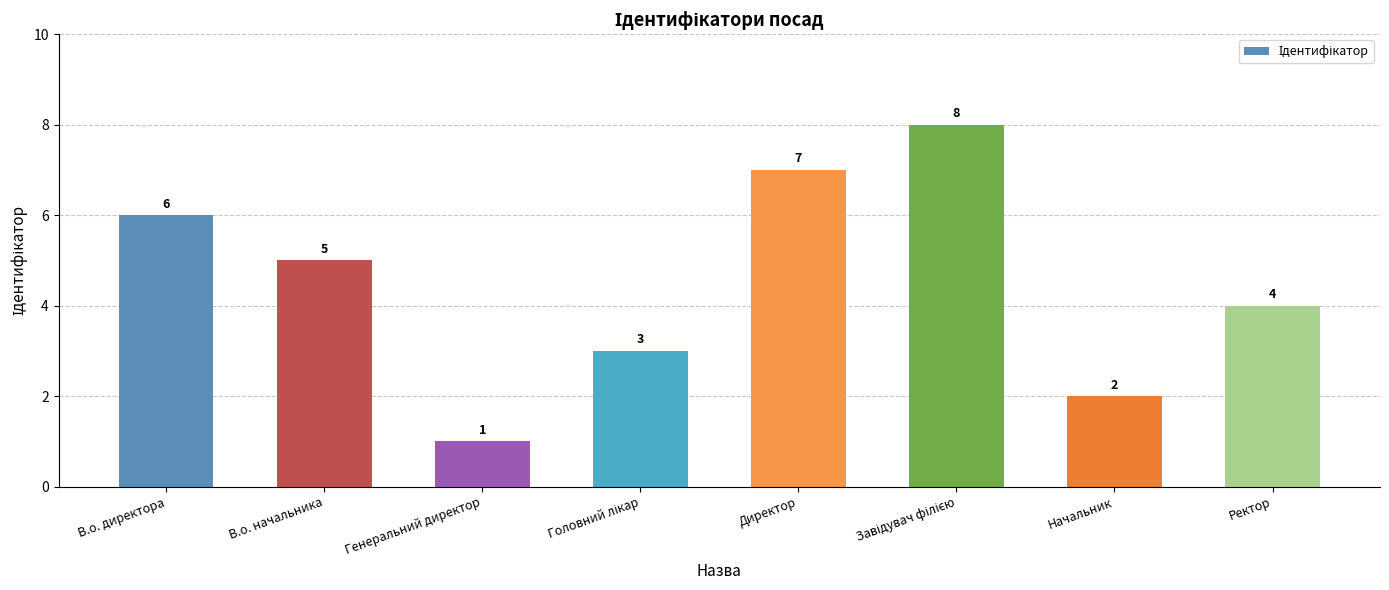

What is the label of the 7th bar from the right?

В.о. начальника